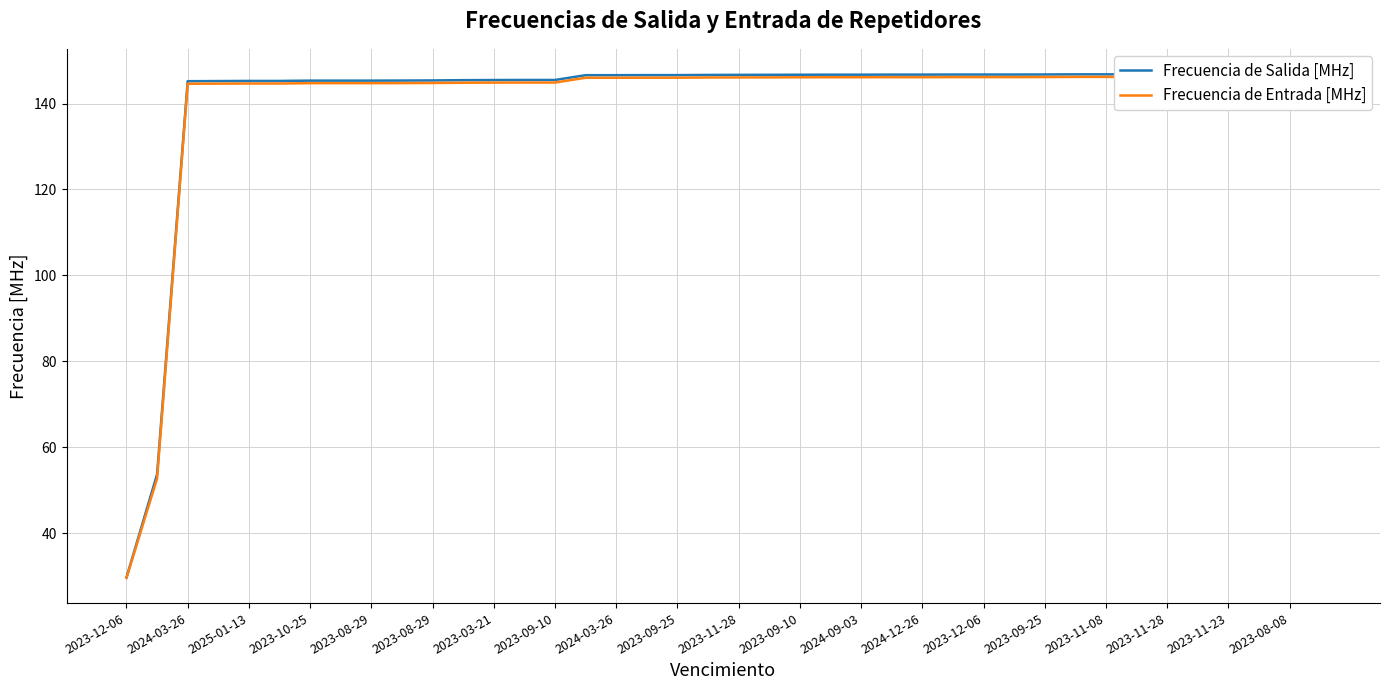

What is the lowest value of the Frecuencia de Entrada [MHz] series?

29.6